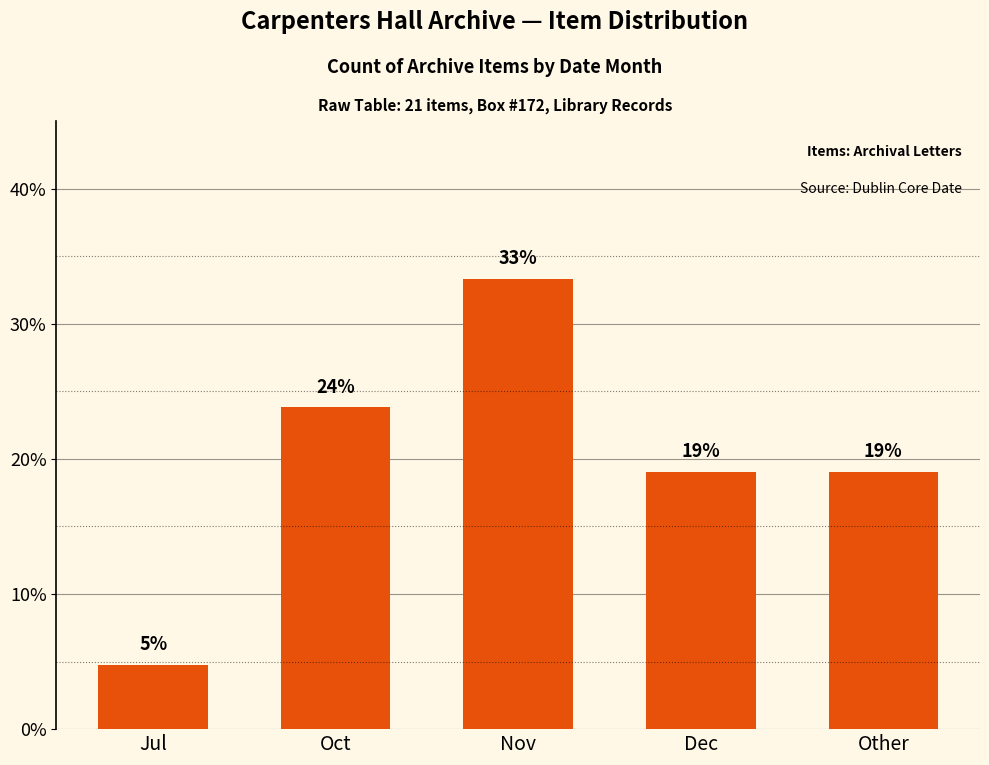

List the labels in order of value, smallest first.

Jul, Dec, Other, Oct, Nov